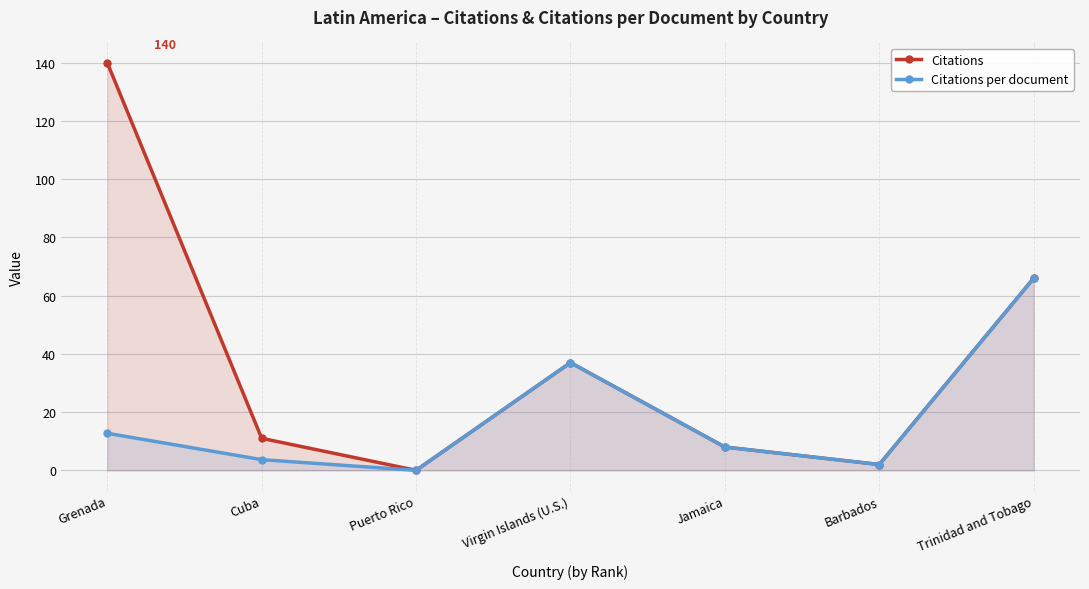

Between Virgin Islands (U.S.) and Cuba, which is larger?

Virgin Islands (U.S.)